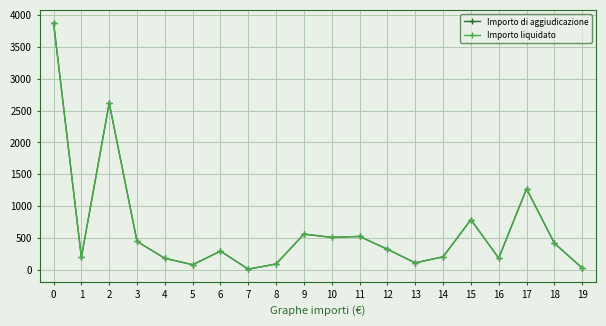

At how many categories does at least one series exceed 1113?

3